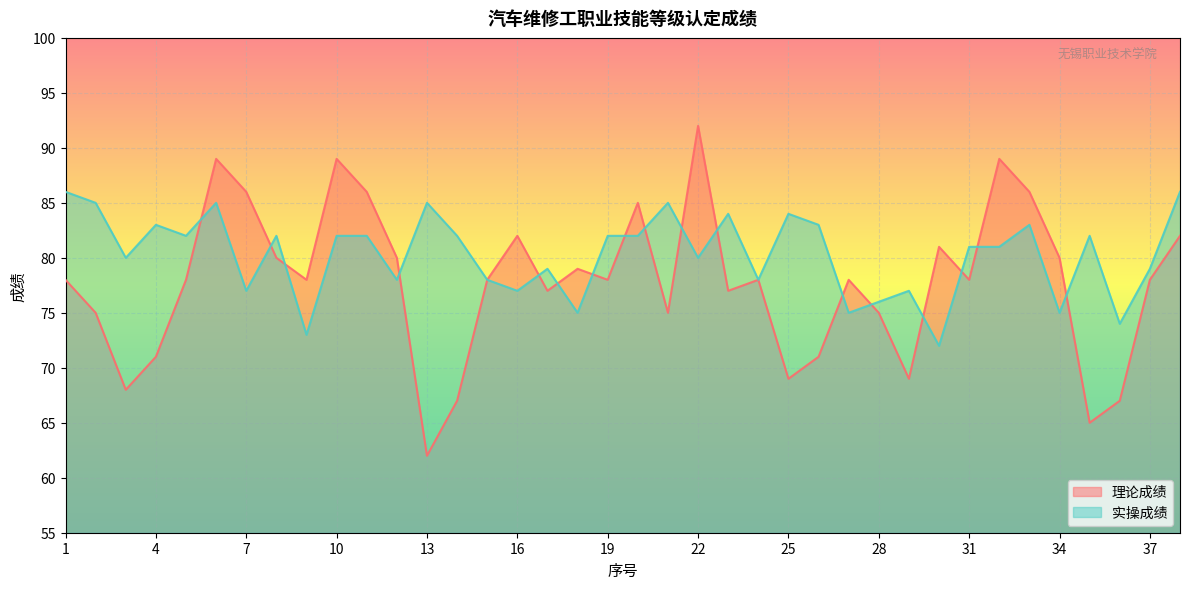

How many interior local valleys does the 实操成绩 series have?

13